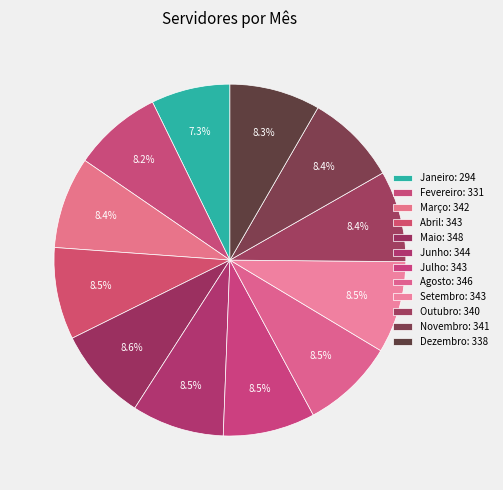

What percentage is the Fevereiro slice, to the nearest percent?

8%